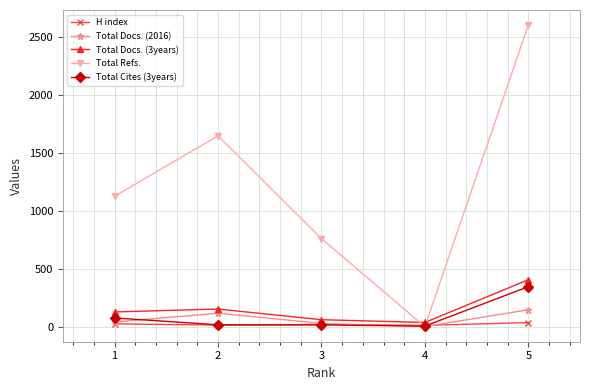

How many lines are shown in the chart?

5